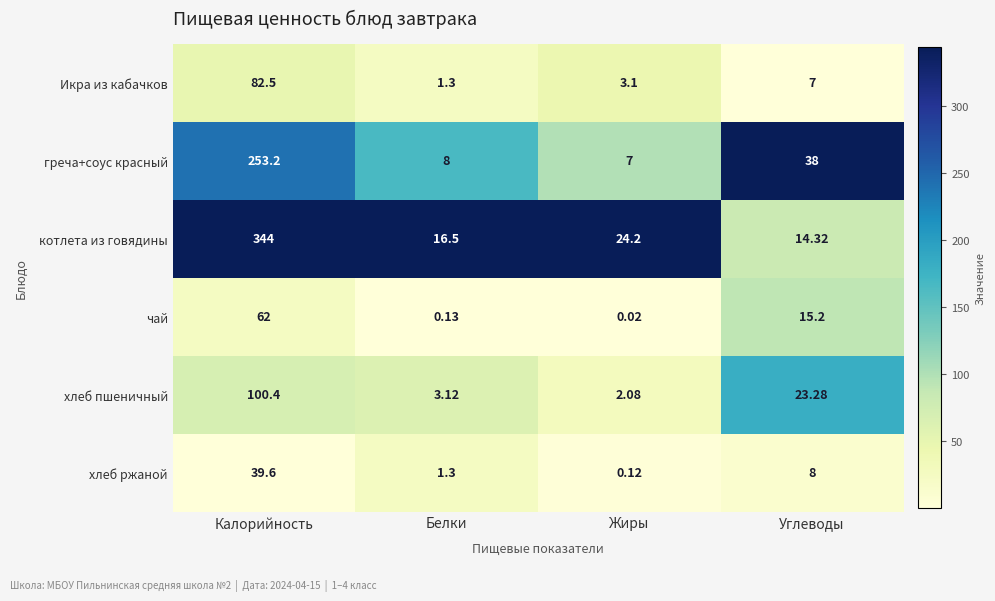

Rank the series at Углеводы from lowest to highest value.

Икра из кабачков, хлеб ржаной, котлета из говядины, чай, хлеб пшеничный, греча+соус красный